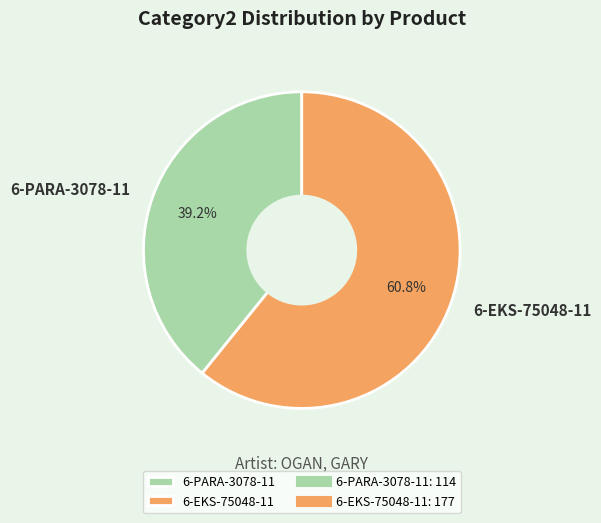

What is the smallest slice in the pie chart?

6-PARA-3078-11